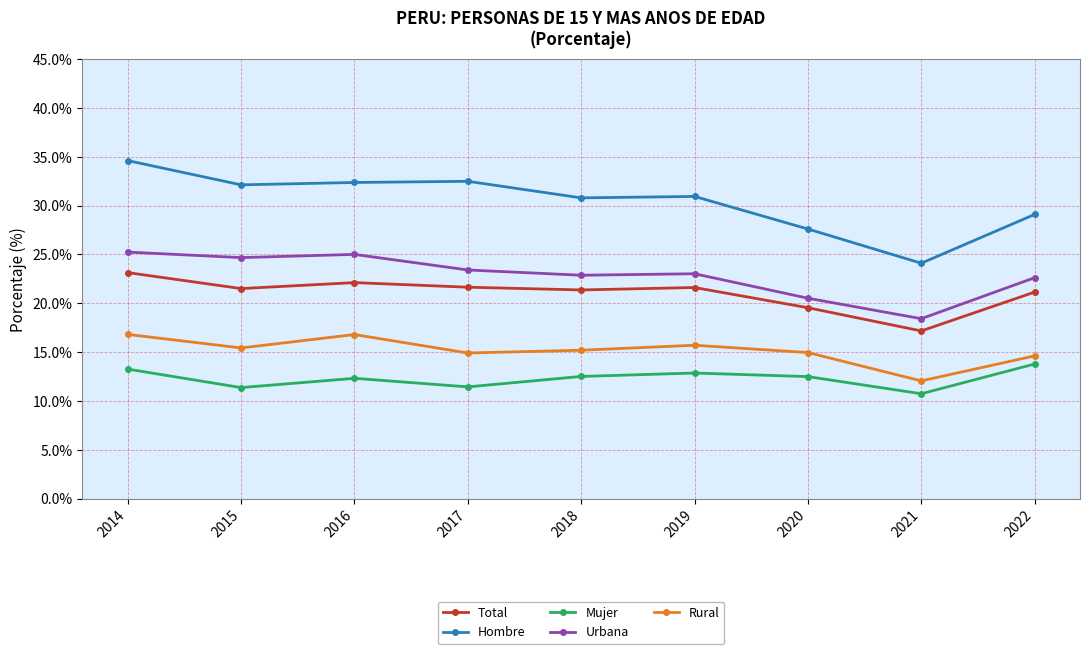

How many lines are shown in the chart?

5